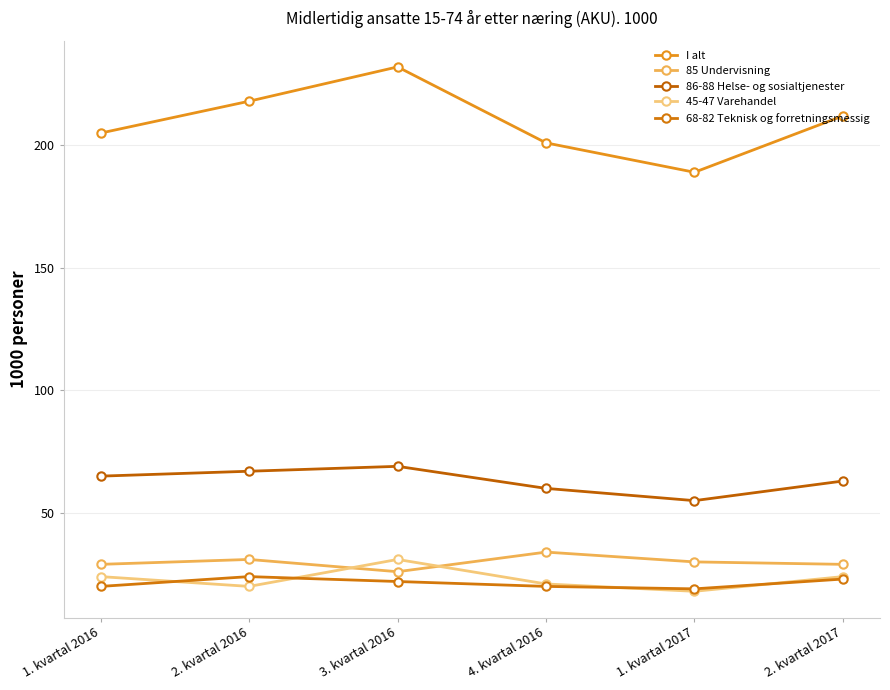

Which series has the largest total across all categories?

I alt